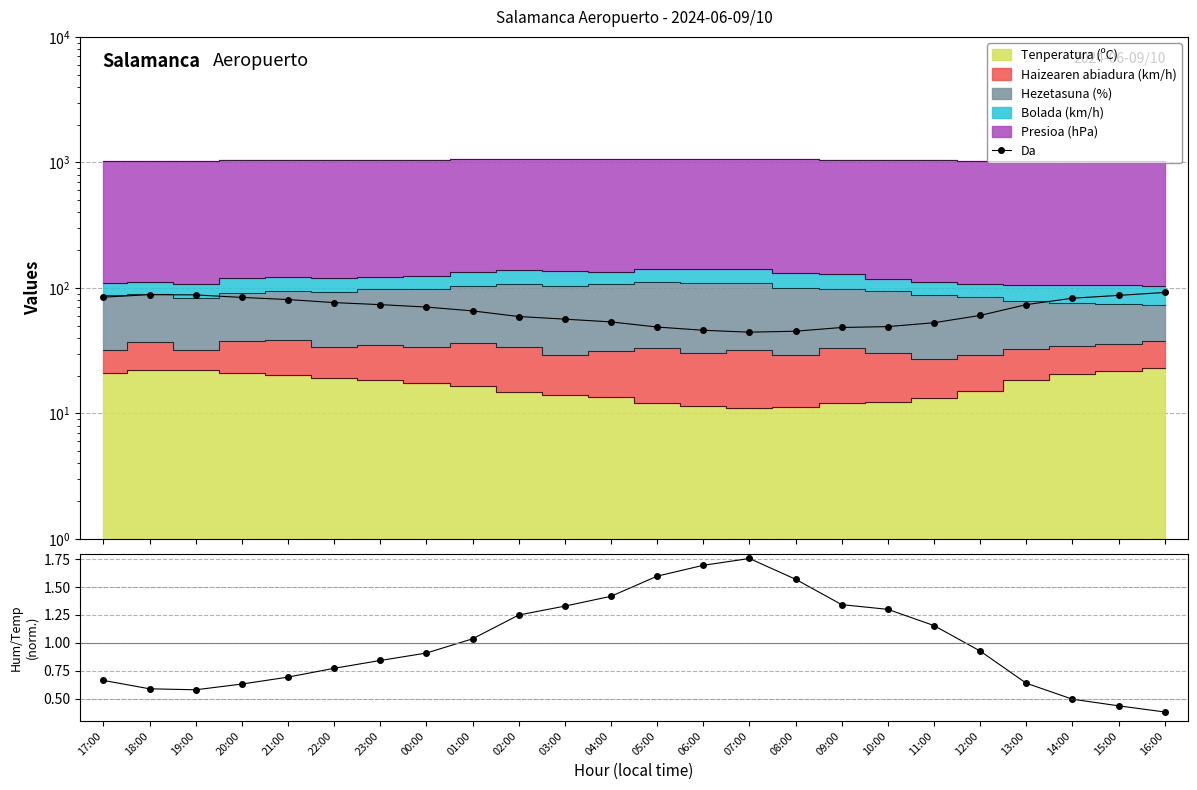

In Da, how many points are lower than both neighbors (excluding endpoints)?

1